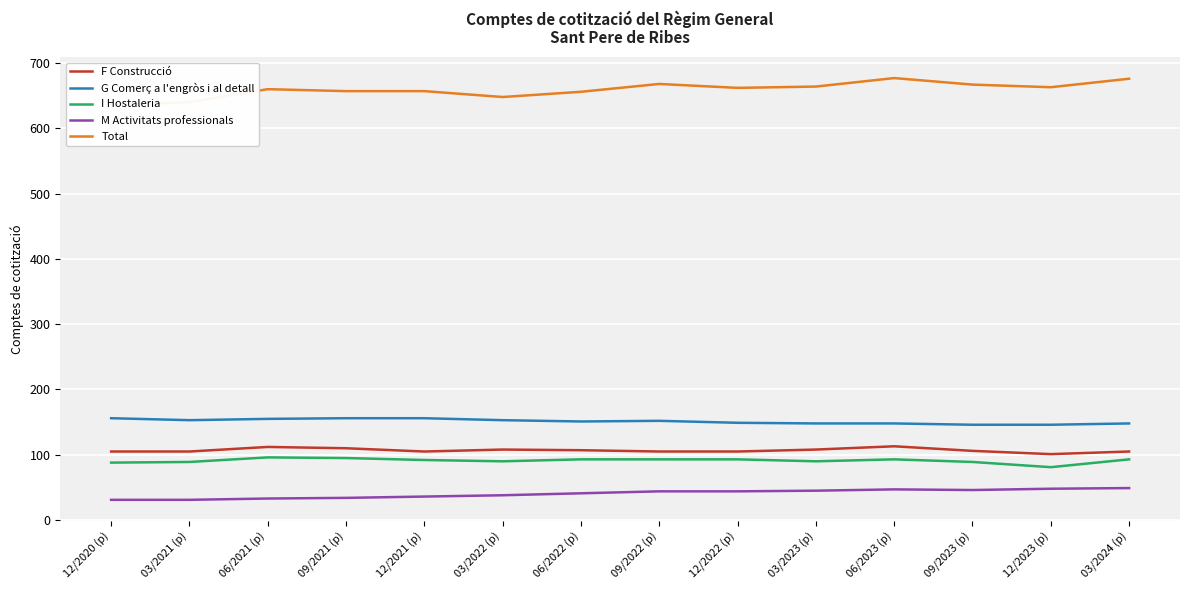

Where does the Total series first go above 662?

09/2022 (p)